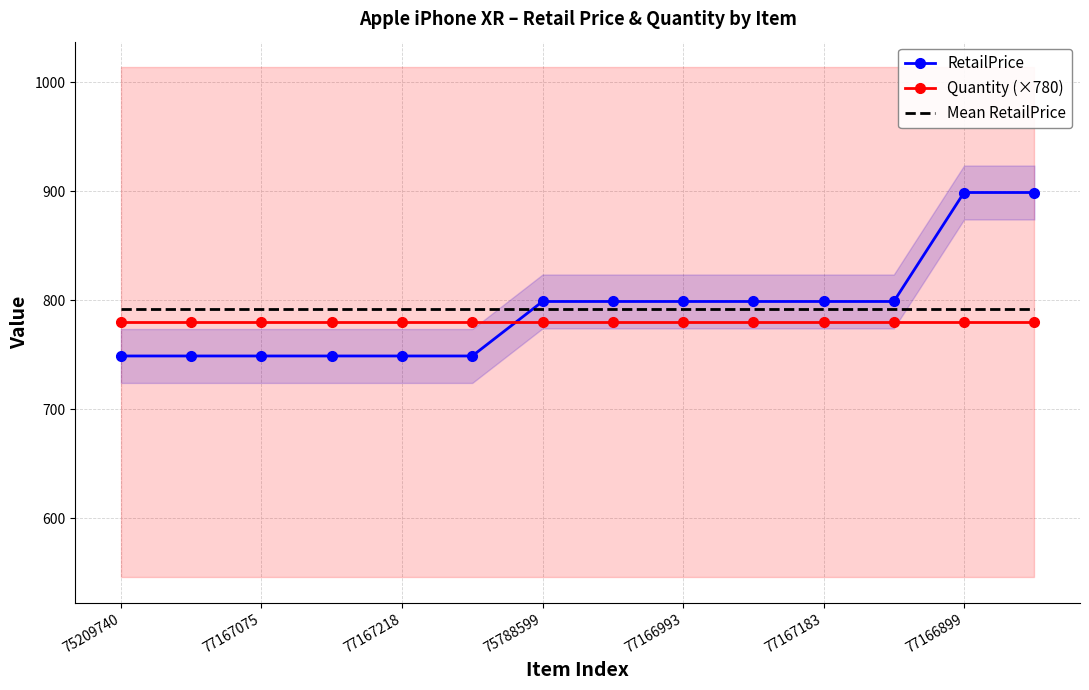

What is the highest value of the Quantity (×780) series?

780.0